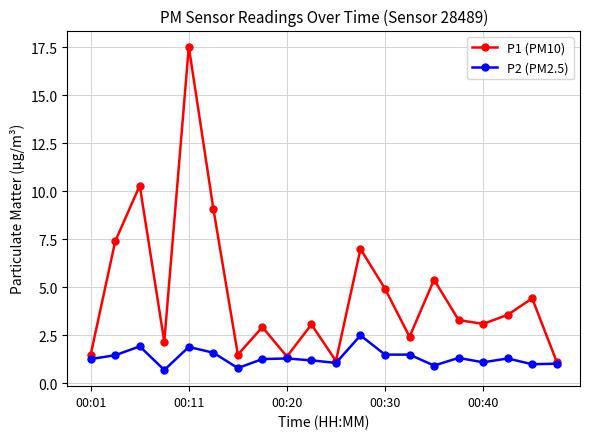

Which series has the largest total across all categories?

P1 (PM10)